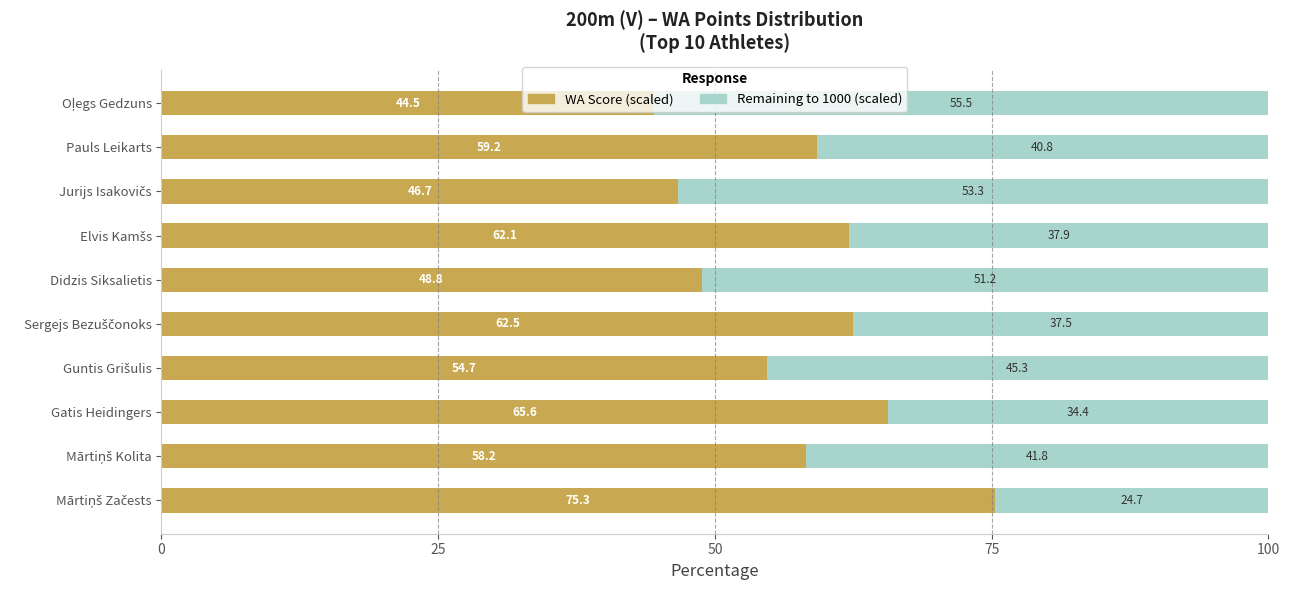

How many distinct data groups are displayed?

2